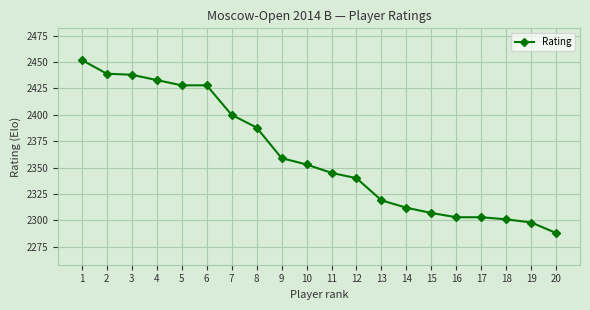

The value at 17 is 2303. True or false?

True